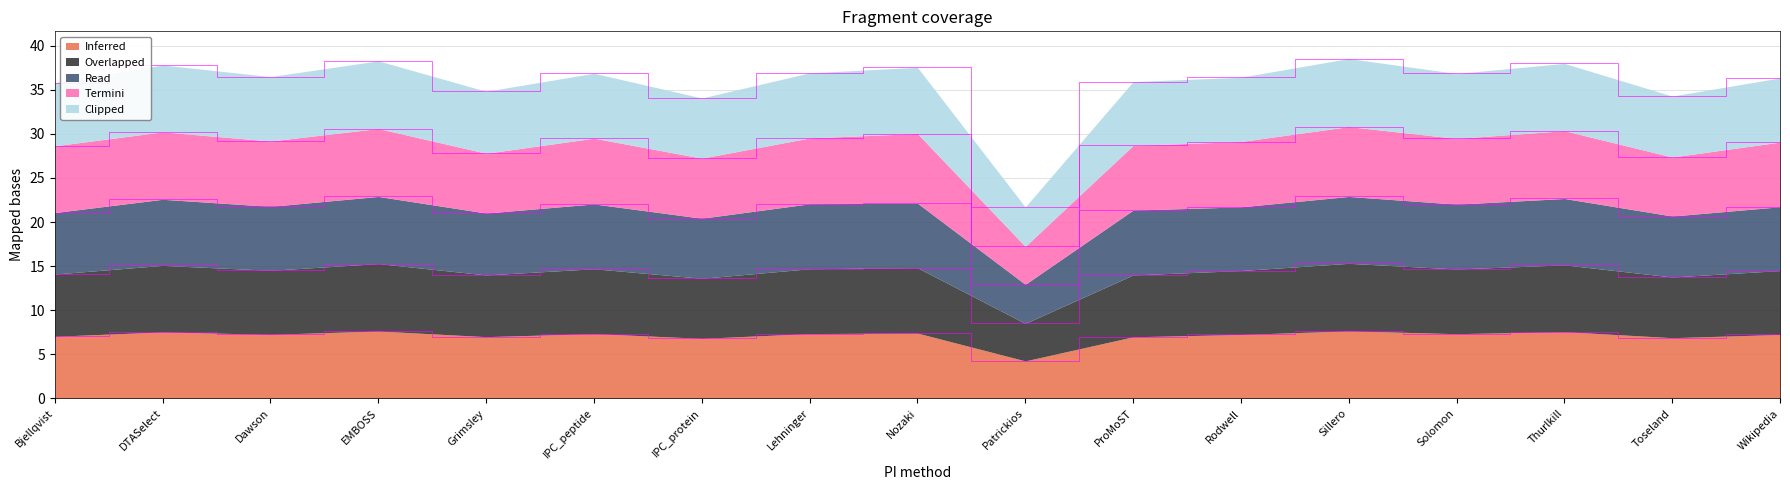

True or false: Termini and Inferred intersect in this chart.

False